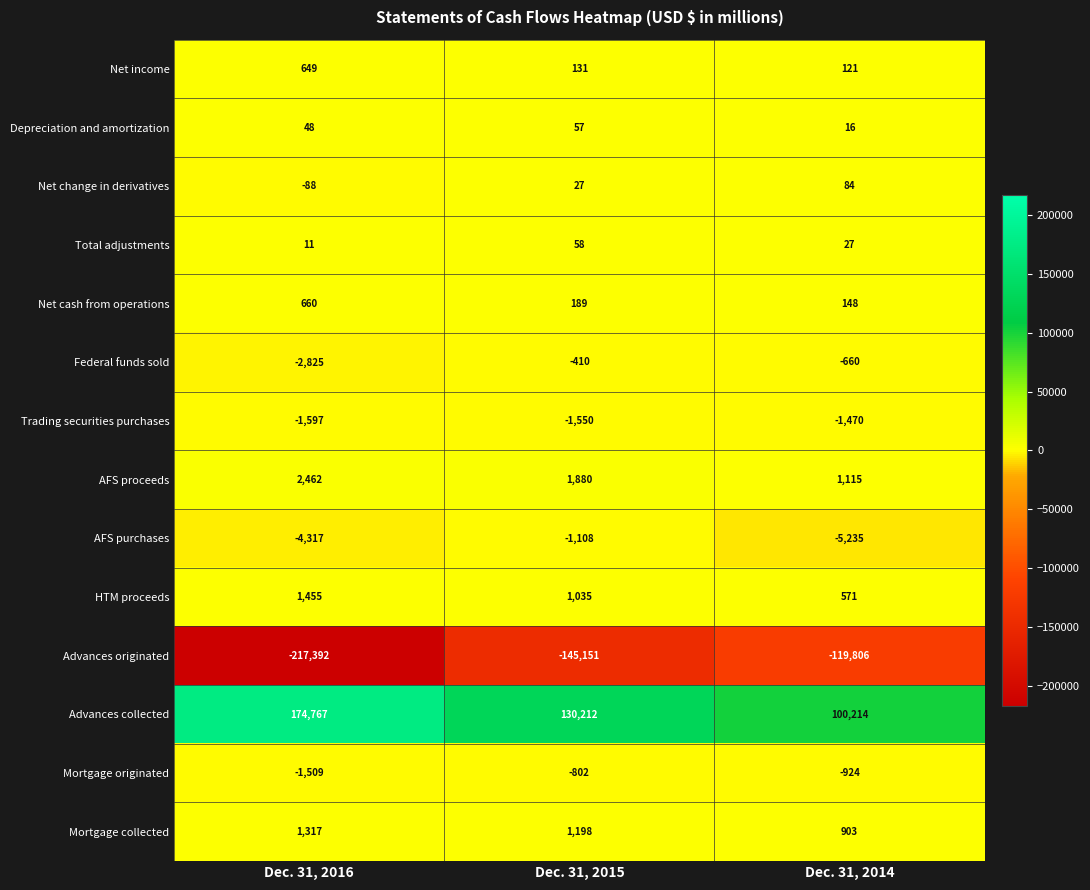

What is the total value across all series at Dec. 31, 2015?

-14234